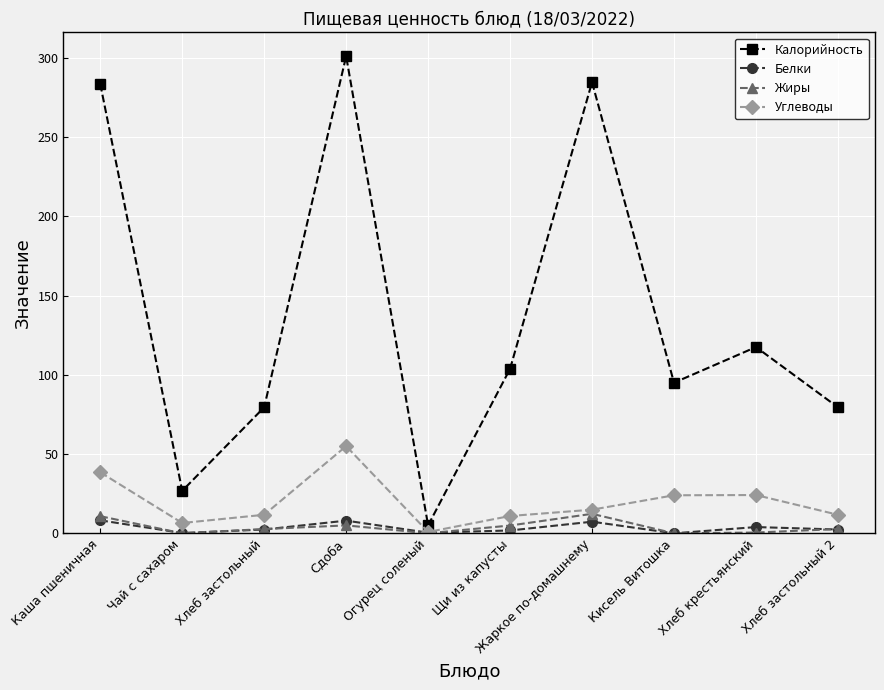

The value of Углеводы at Каша пшеничная is 12.8. True or false?

False